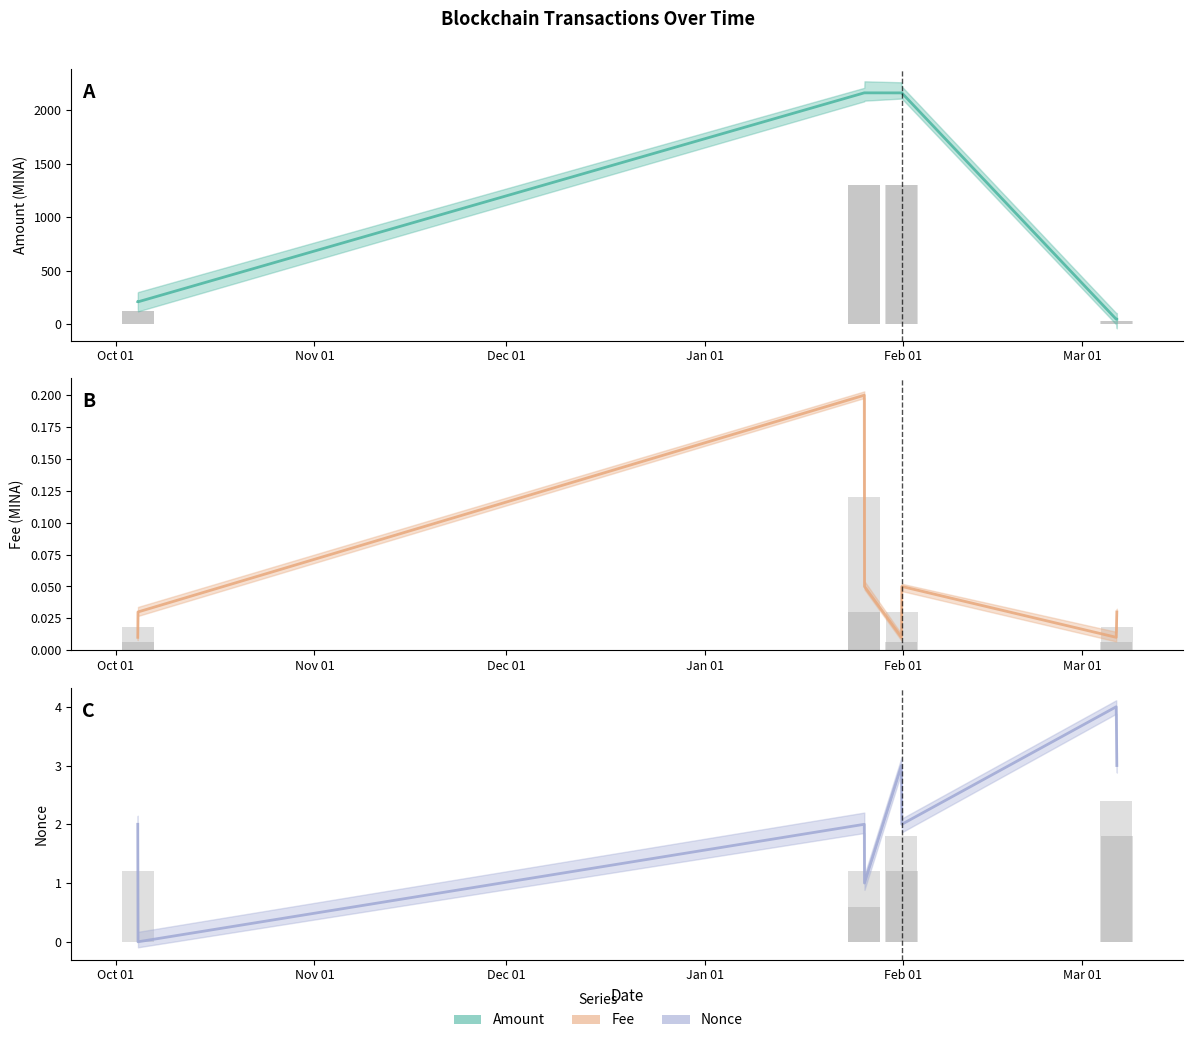

What is the difference between the maximum and minimum values in the Fee series?

0.2